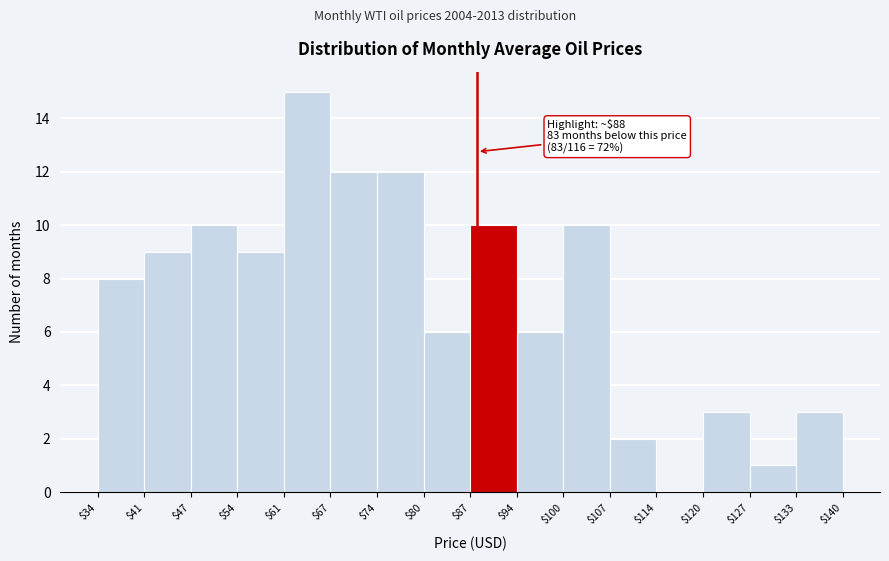

Which range on the x-axis has the tallest bar?

$61 to $67